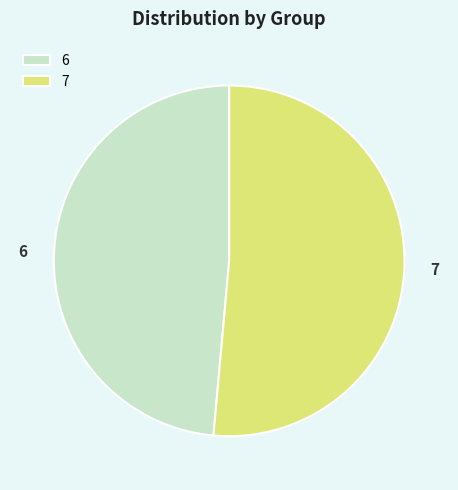

Which has a higher value, 7 or 6?

7